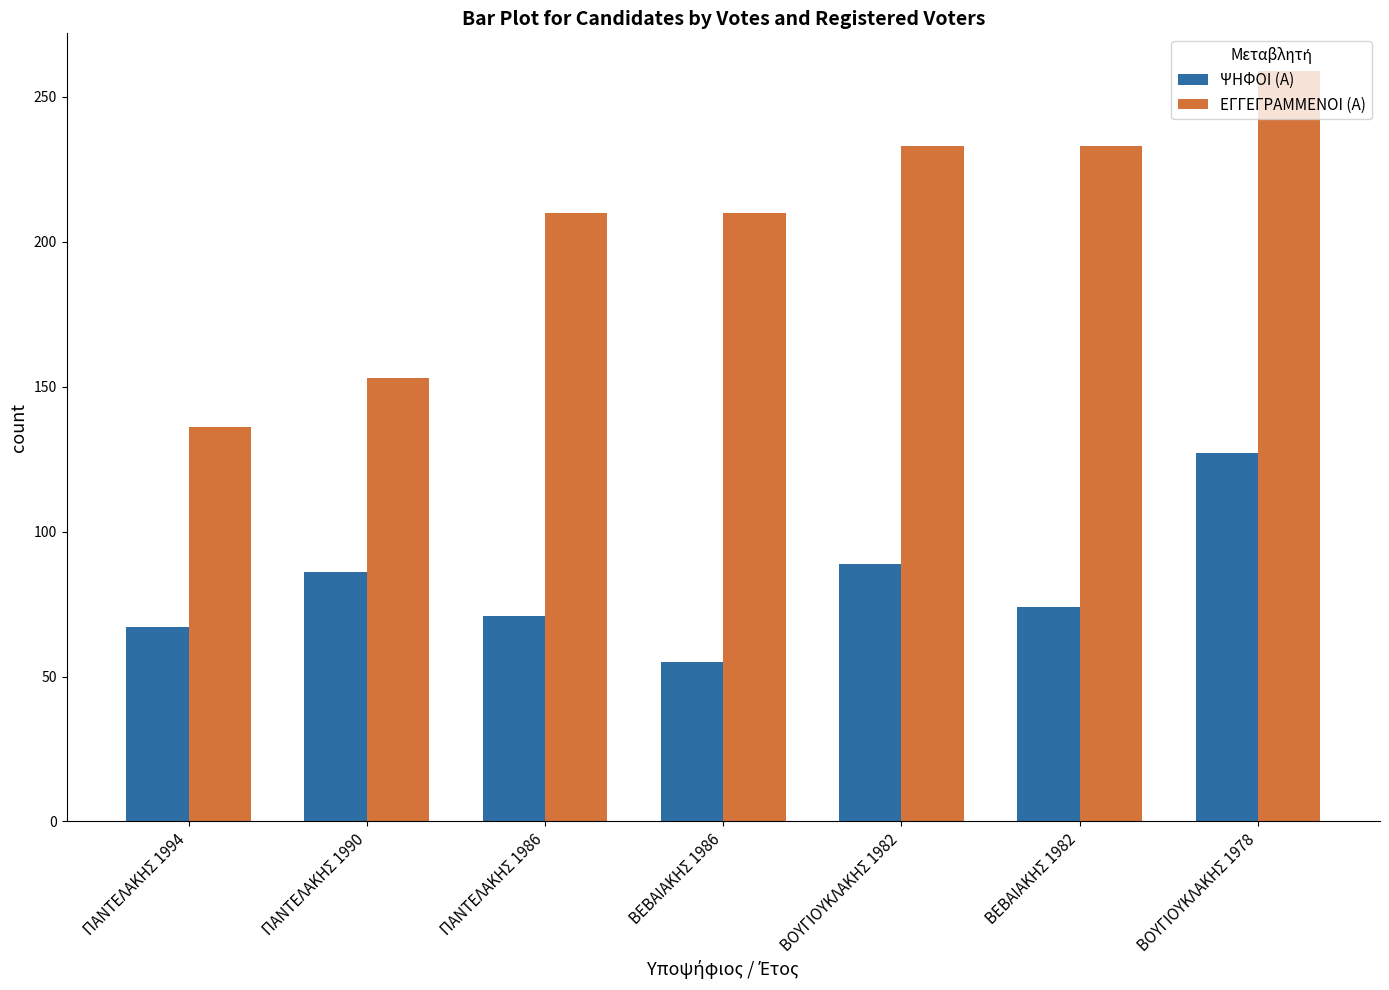

Rank the series at ΒΟΥΓΙΟΥΚΛΑΚΗΣ 1978 from lowest to highest value.

ΨΗΦΟΙ (Α), ΕΓΓΕΓΡΑΜΜΕΝΟΙ (Α)